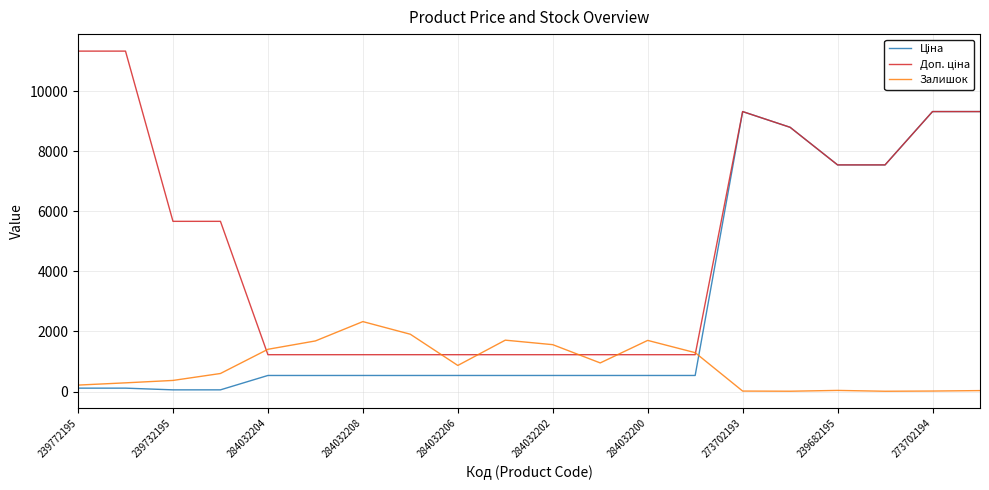

What is the greatest value displayed?

11334.0